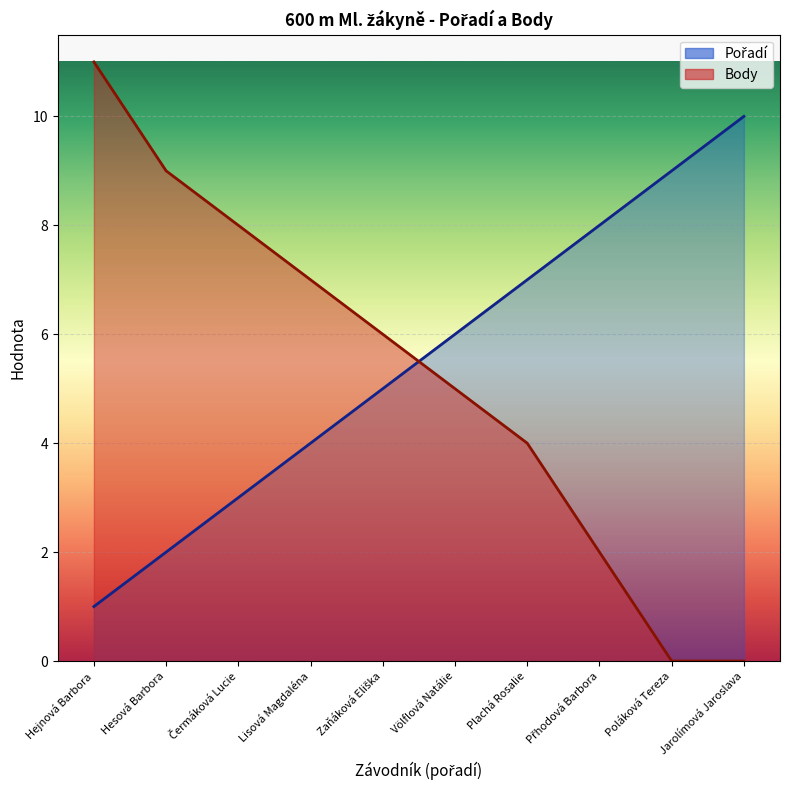

Which series changed the most between Čermáková Lucie and Poláková Tereza?

Body